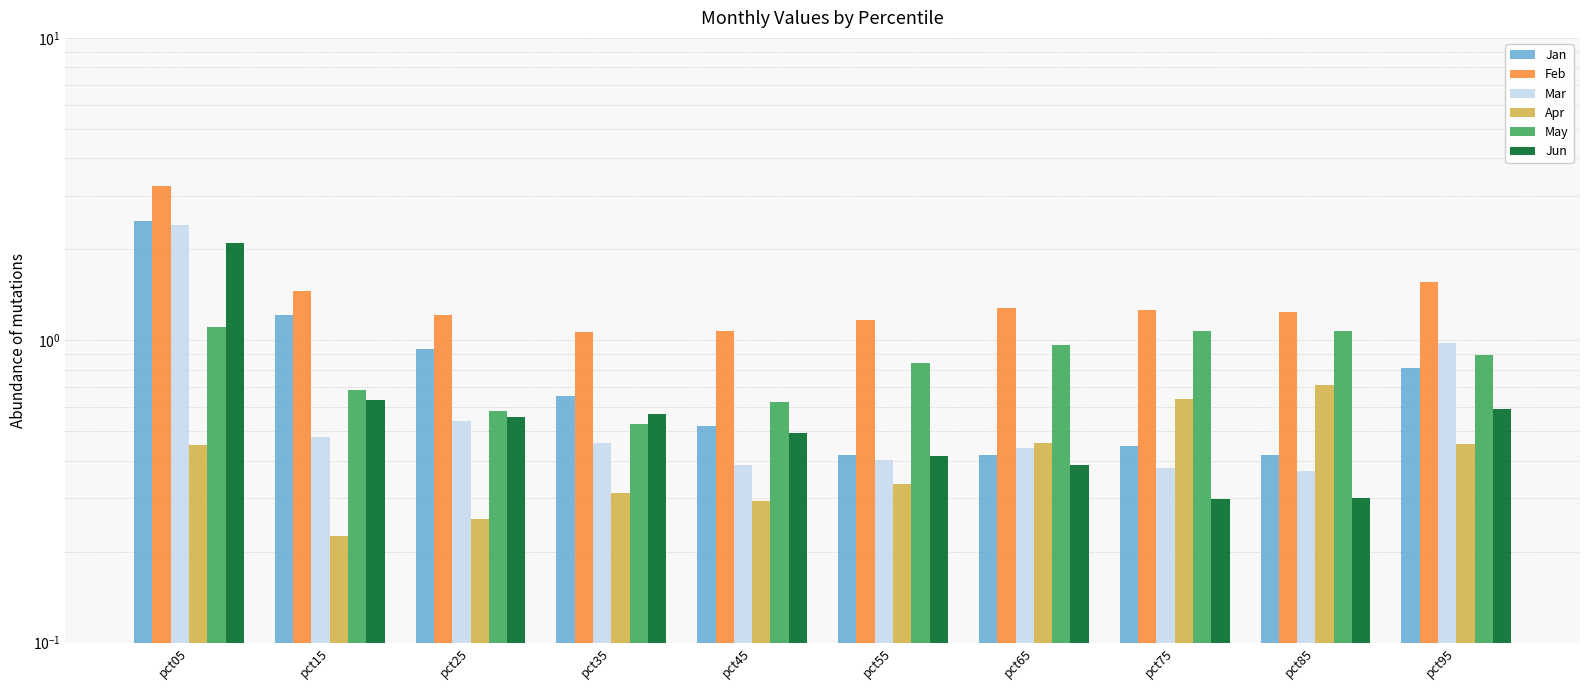

Between pct05 and pct55, which is larger?

pct05